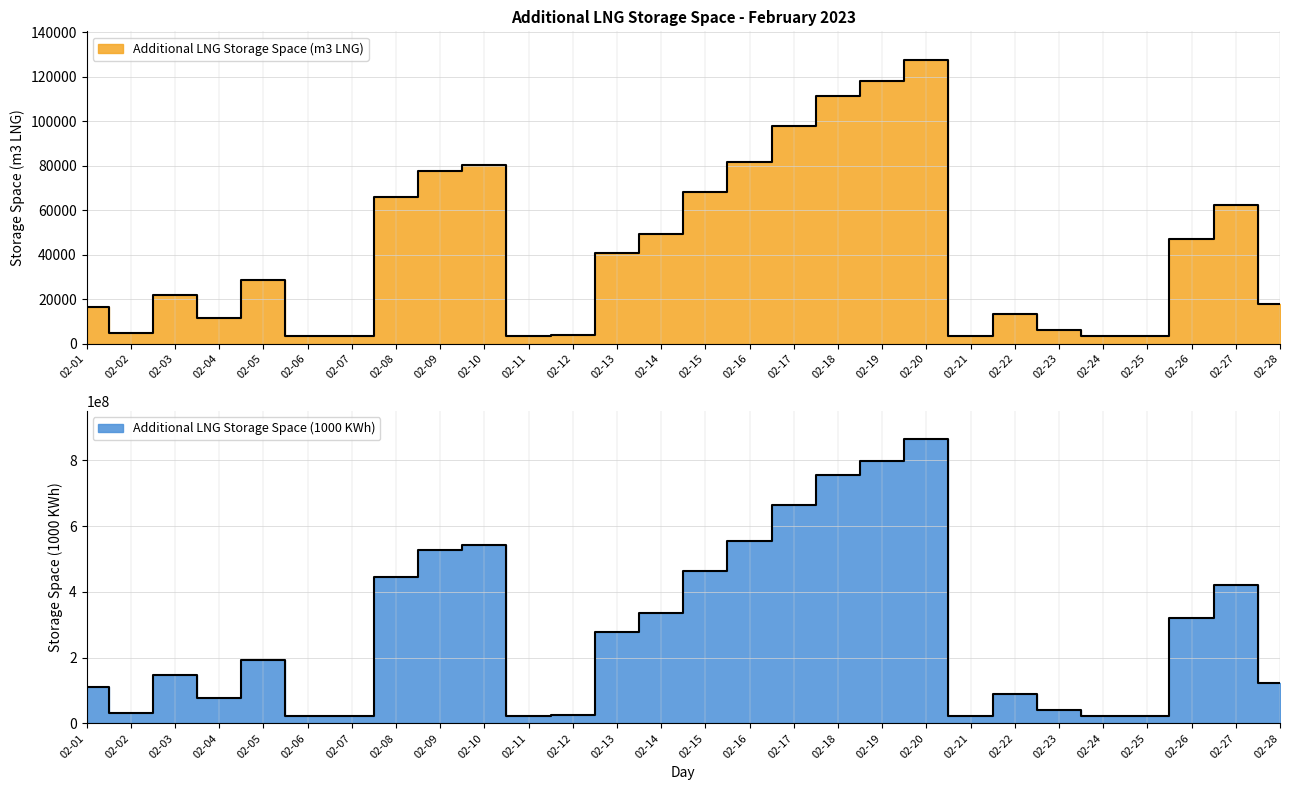

Rank the series by their average value, from highest to lowest.

Additional LNG Storage Space (1000 KWh), Additional LNG Storage Space (m3 LNG)